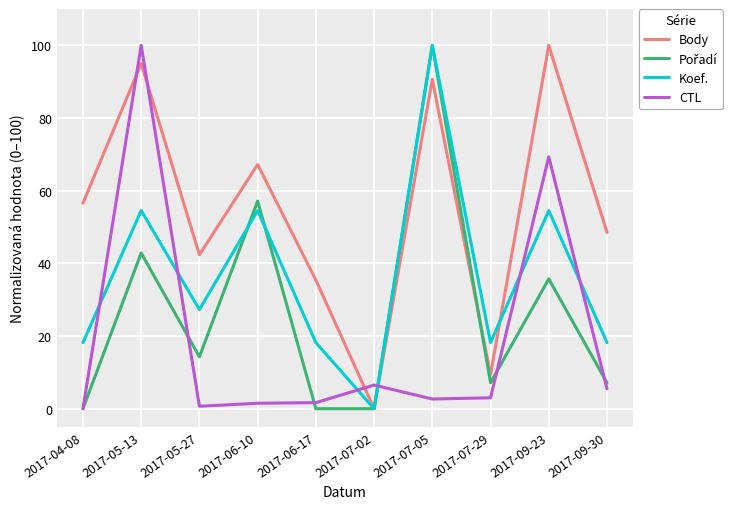

True or false: CTL has a value of 146.1 at 2017-05-13.

False